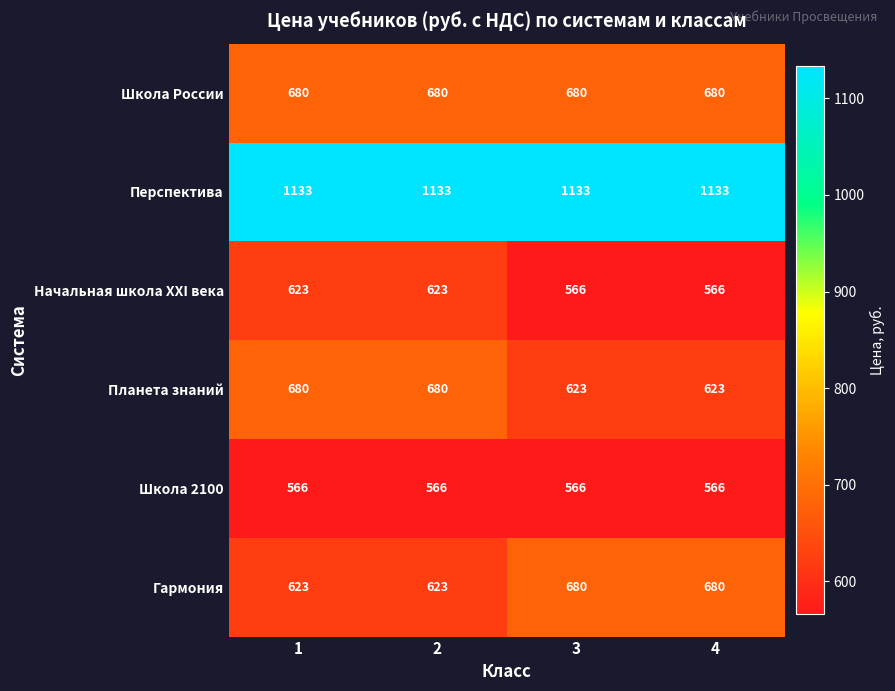

What is the spread (max minus min) of values at 1?

567